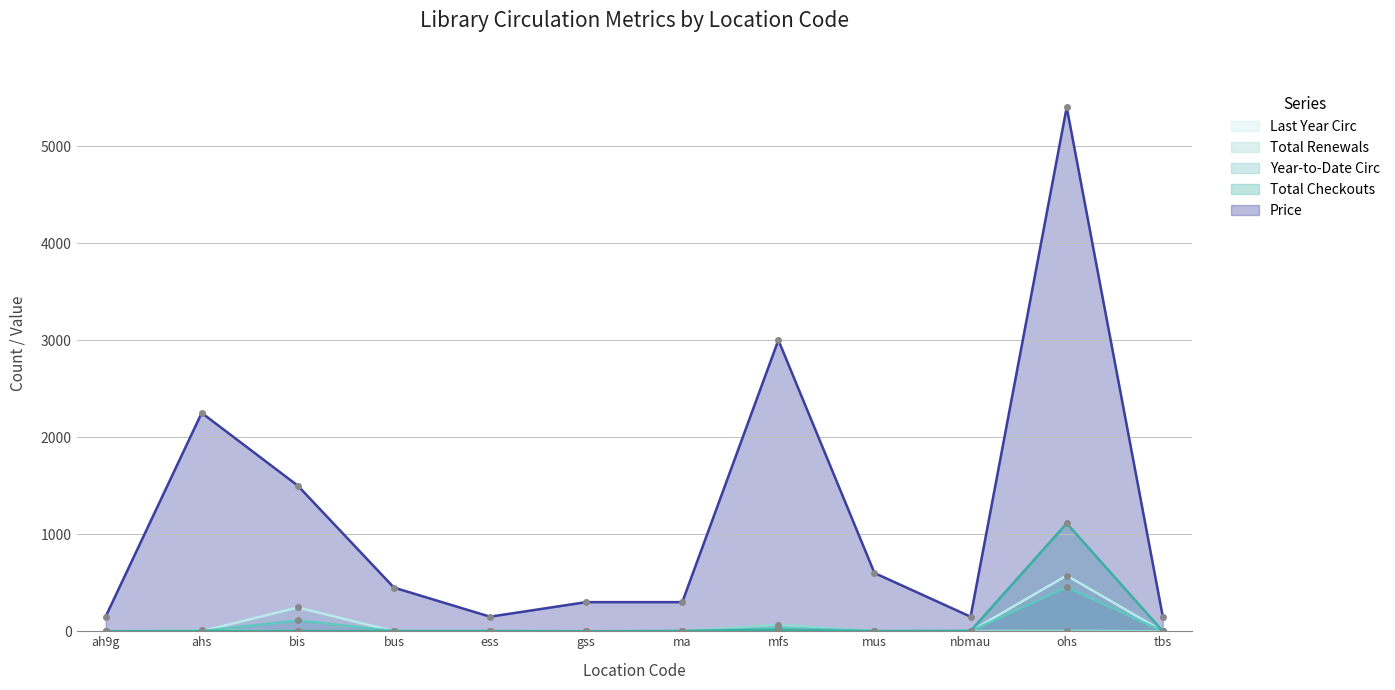

At which category does Price reach its first local valley?

ess